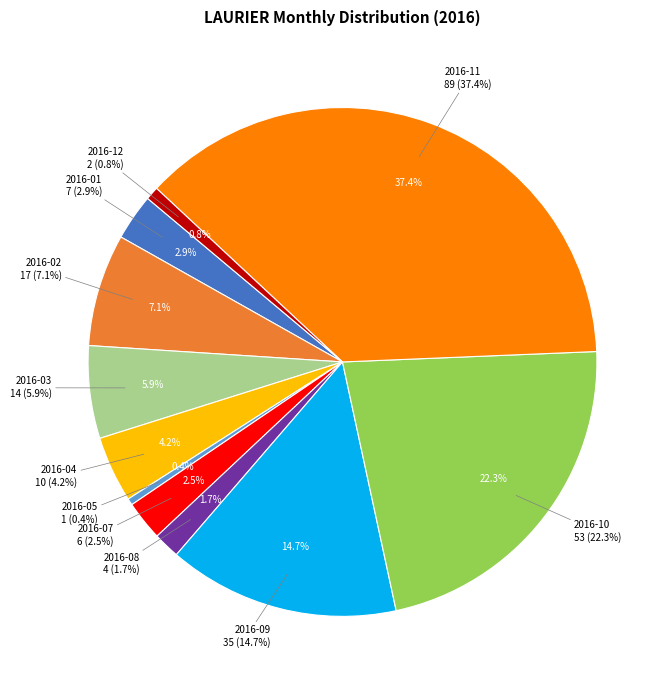

To the nearest percent, what percentage of the pie is 2016-07?

3%